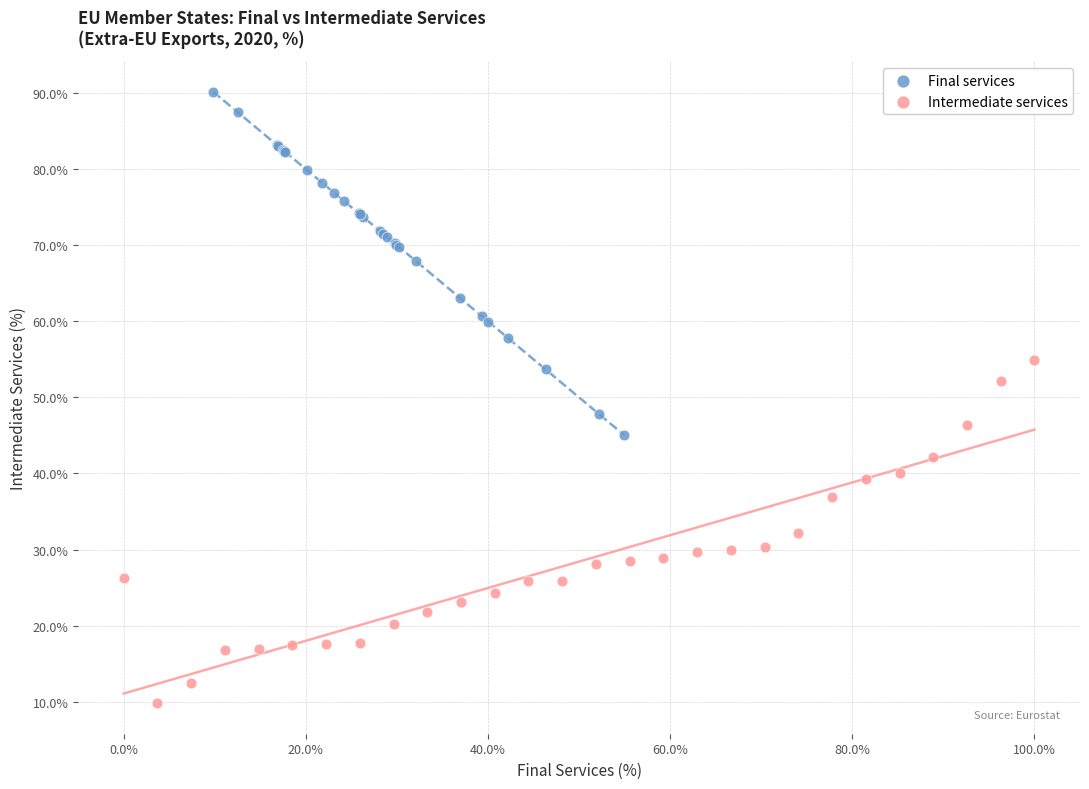

Which series contains the highest Y value?

Final services